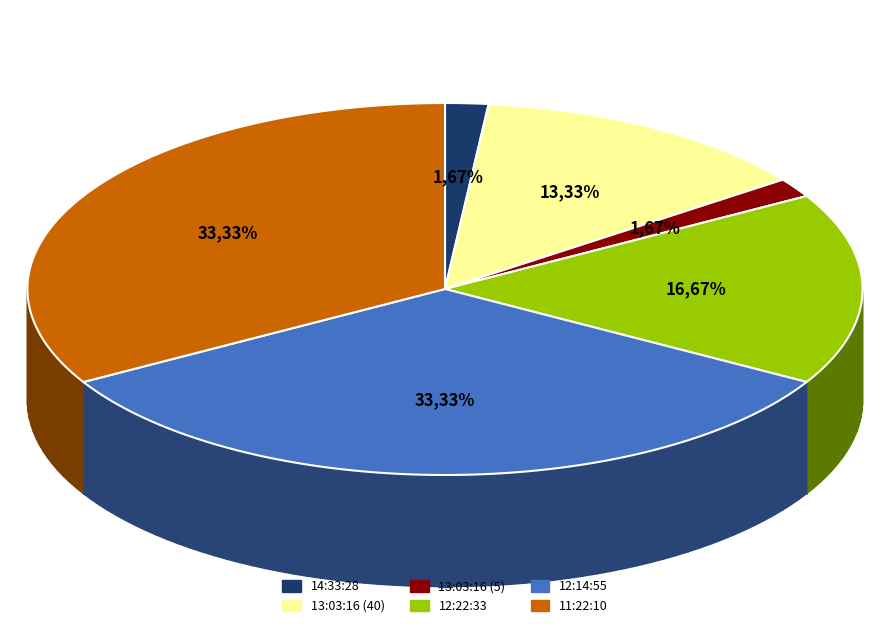

What is the change in value from 13:03:16 (5) to 12:22:33?

+45